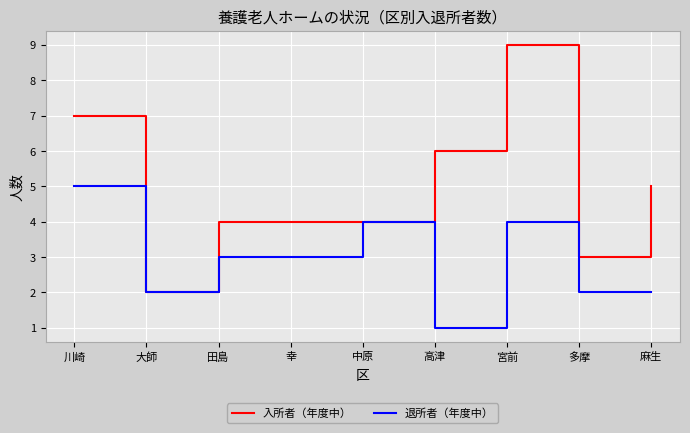

Between 大師 and 高津, which series saw the biggest shift?

入所者（年度中）